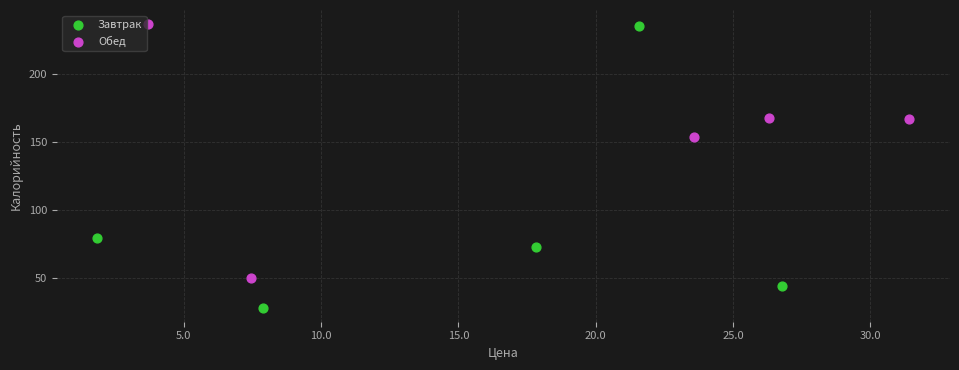

Which series contains the lowest Y value?

Завтрак